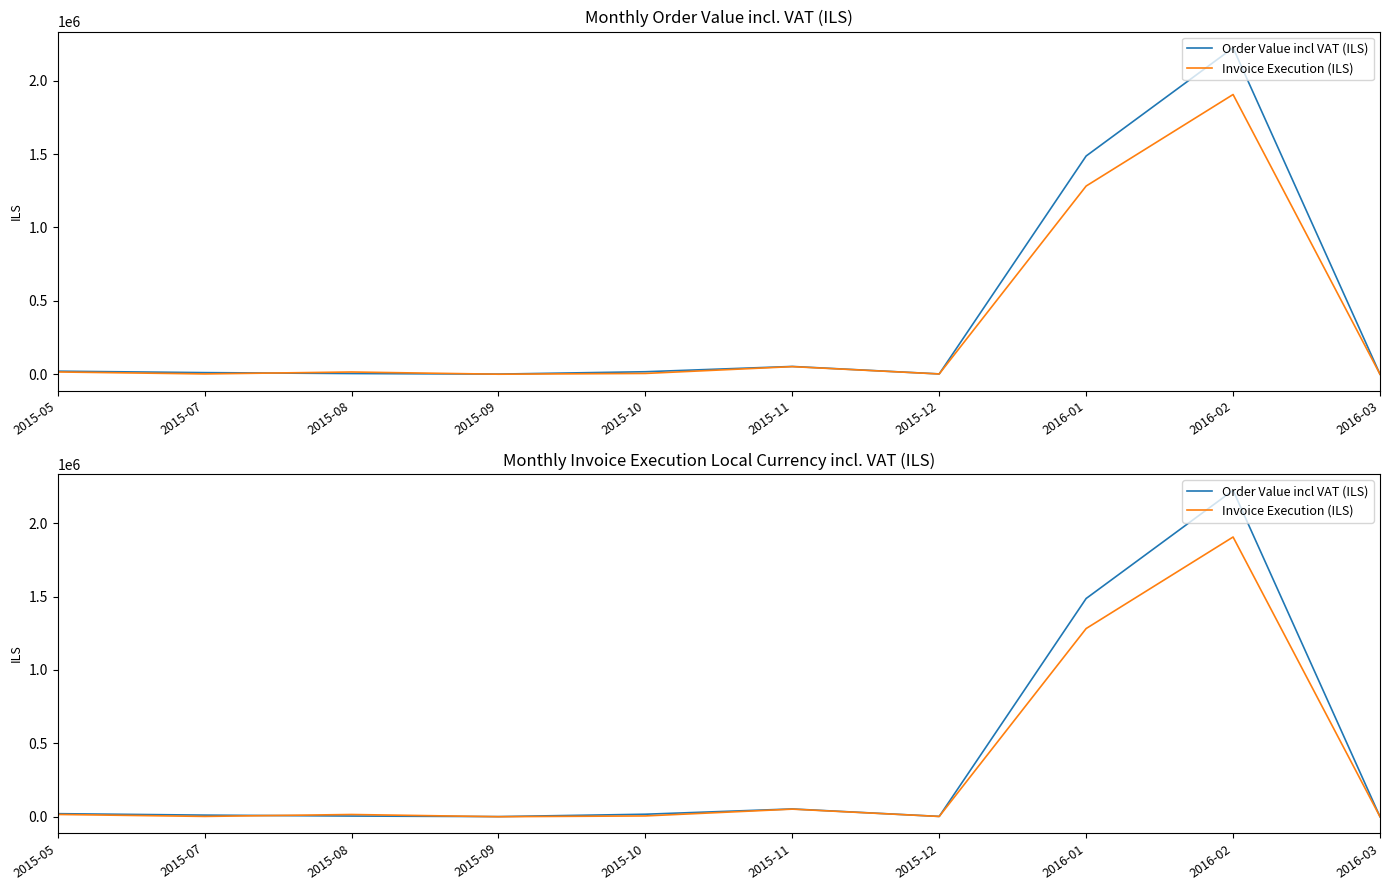

At 2015-12, list the series in order from largest to smallest.

Order Value incl VAT (ILS), Invoice Execution (ILS)